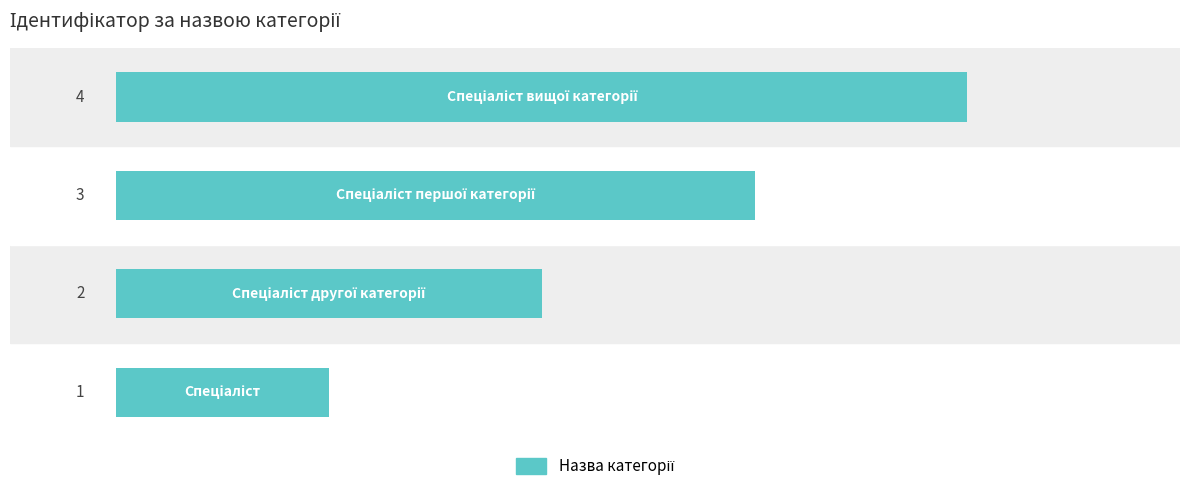

How many bars are there in total?

4